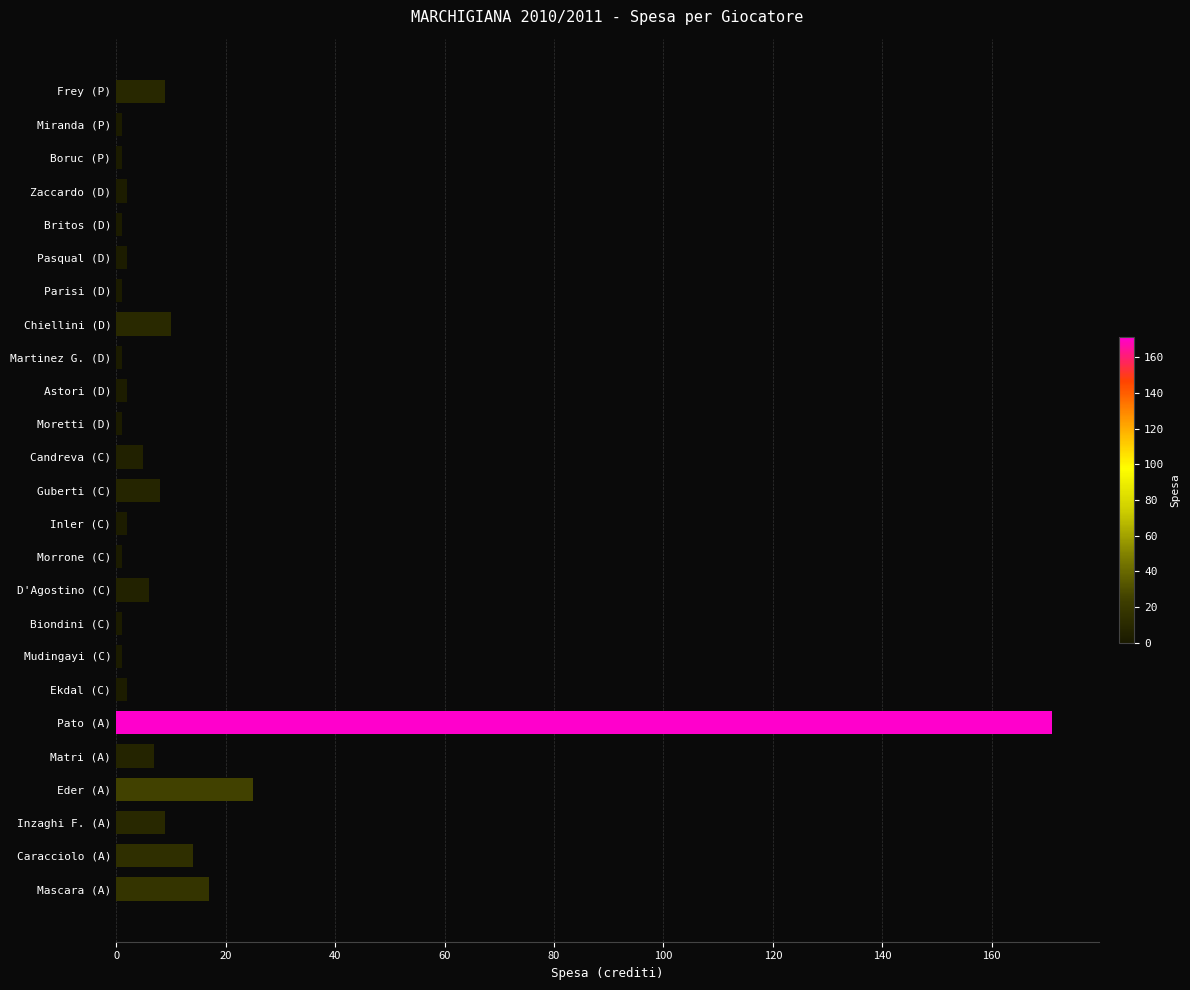

What is the label of the 23rd bar from the bottom?

Boruc (P)